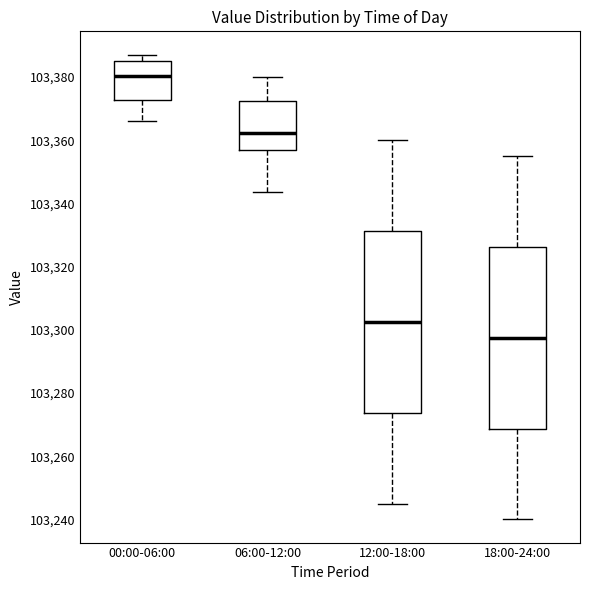

Reading left to right, read every box against the y-axis: the position of its median line, the range the box covers, and the ends of its whiskers. The values are not printed on the chart, so give them approximately, as read against the axis.

00:00-06:00: median 103380, box 103372 to 103386, whiskers 103366 to 103388
06:00-12:00: median 103362, box 103356 to 103372, whiskers 103344 to 103380
12:00-18:00: median 103302, box 103274 to 103332, whiskers 103246 to 103360
18:00-24:00: median 103298, box 103268 to 103326, whiskers 103240 to 103356